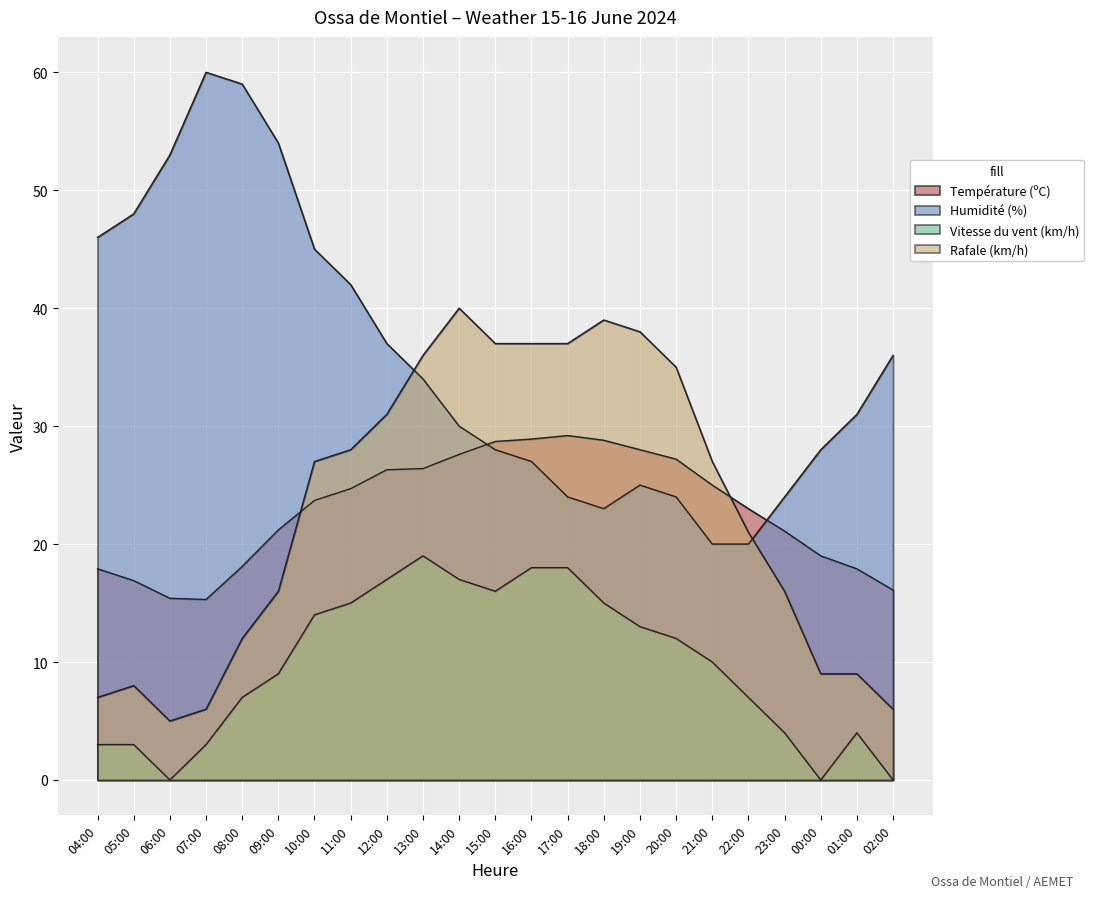

How many positive values does the Vitesse du vent (km/h) series have?

20